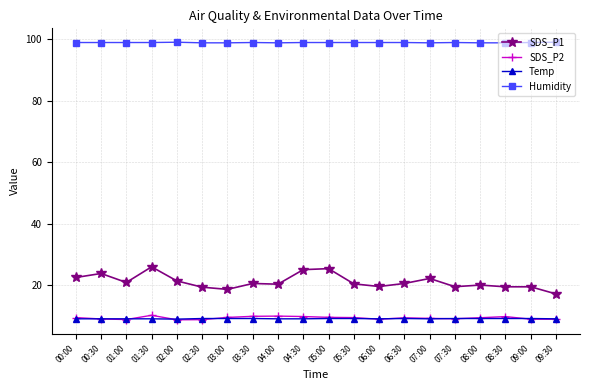

True or false: Humidity and SDS_P1 intersect in this chart.

False